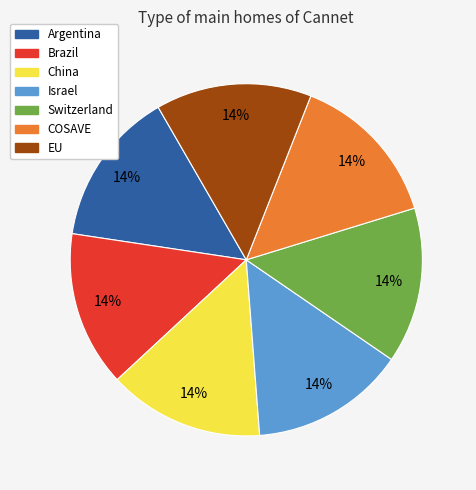

True or false: Argentina accounts for 20% of the total.

False